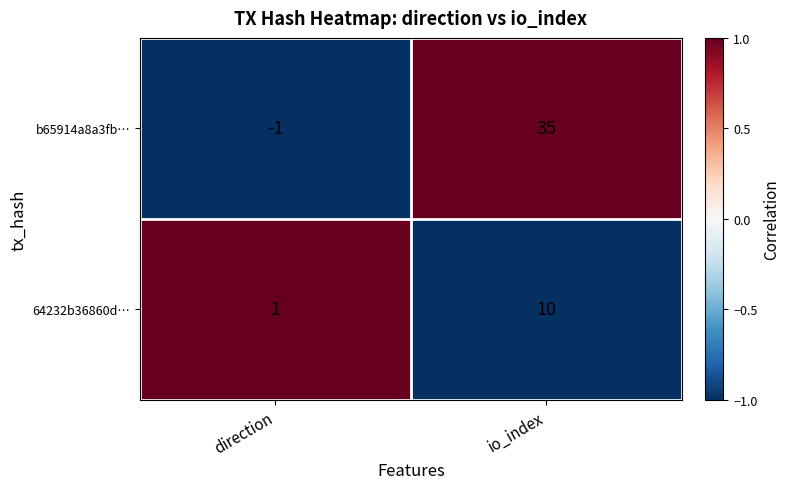

The value of b65914a8a3fb… at io_index is 35. True or false?

True